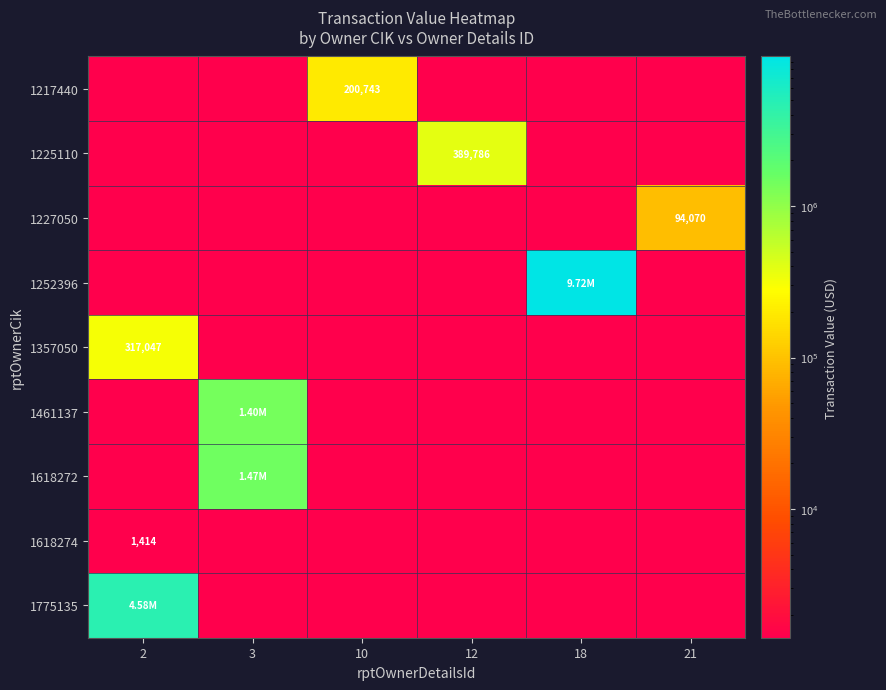

Which series has the largest range (max minus min)?

1252396